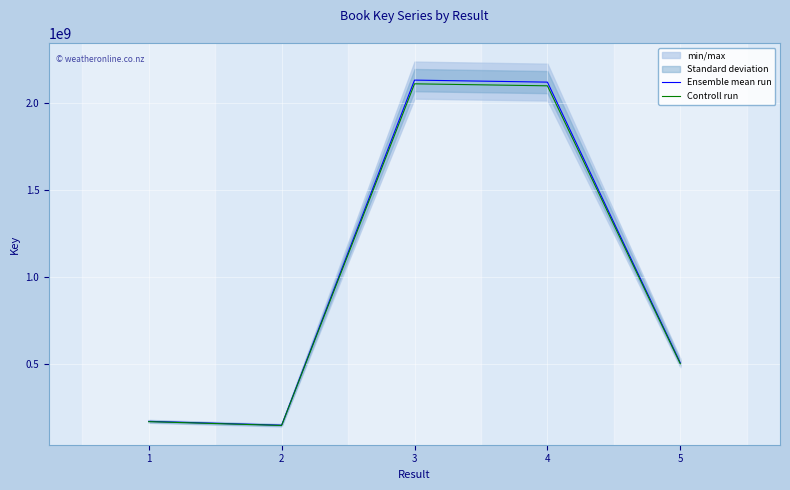

In Ensemble mean run, how many points are lower than both neighbors (excluding endpoints)?

1